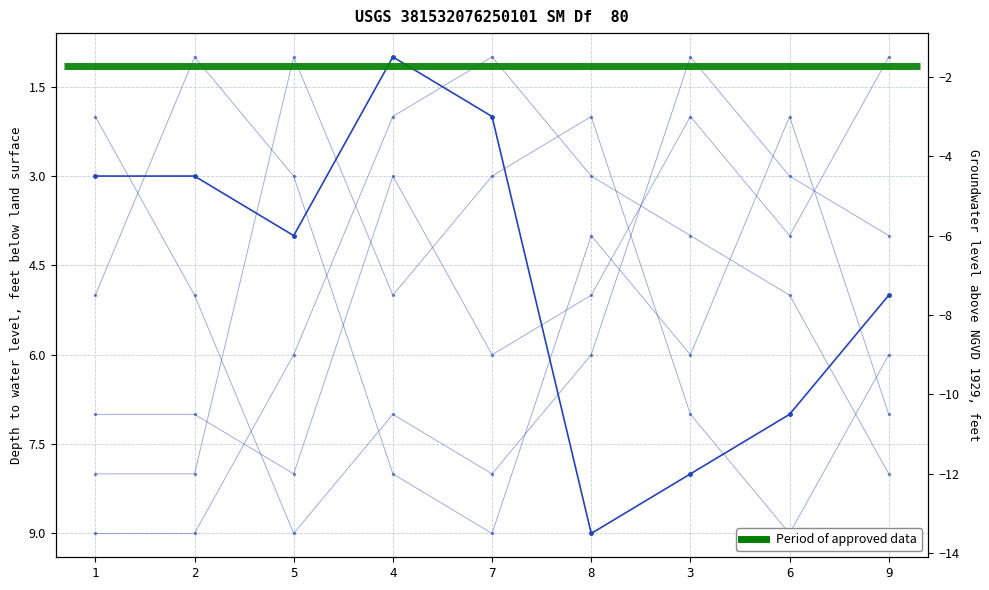

At how many categories does at least one series exceed 4?

9